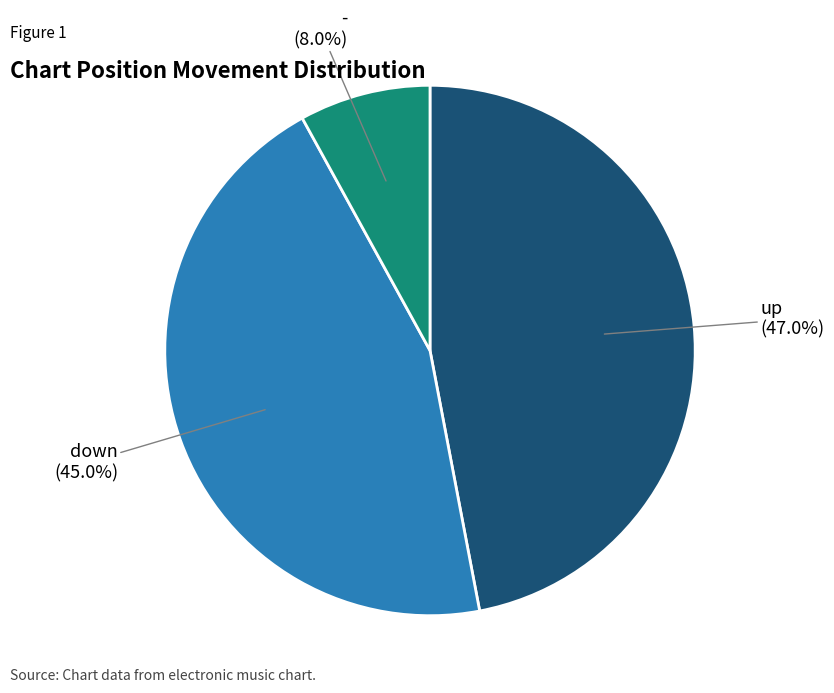

Is there a majority slice in this chart?

No